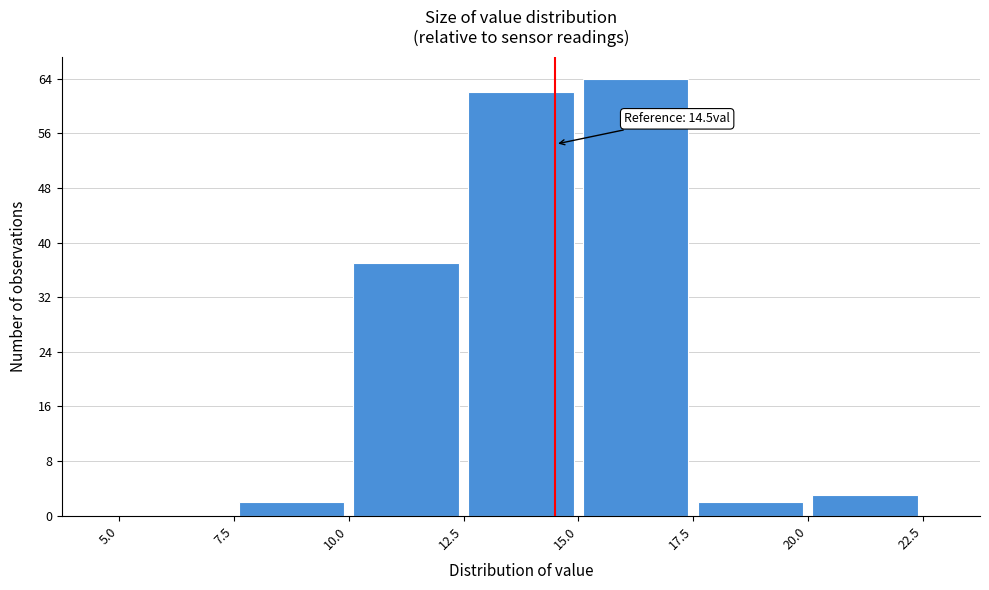

Which range on the x-axis has the tallest bar?

15.0 to 17.5